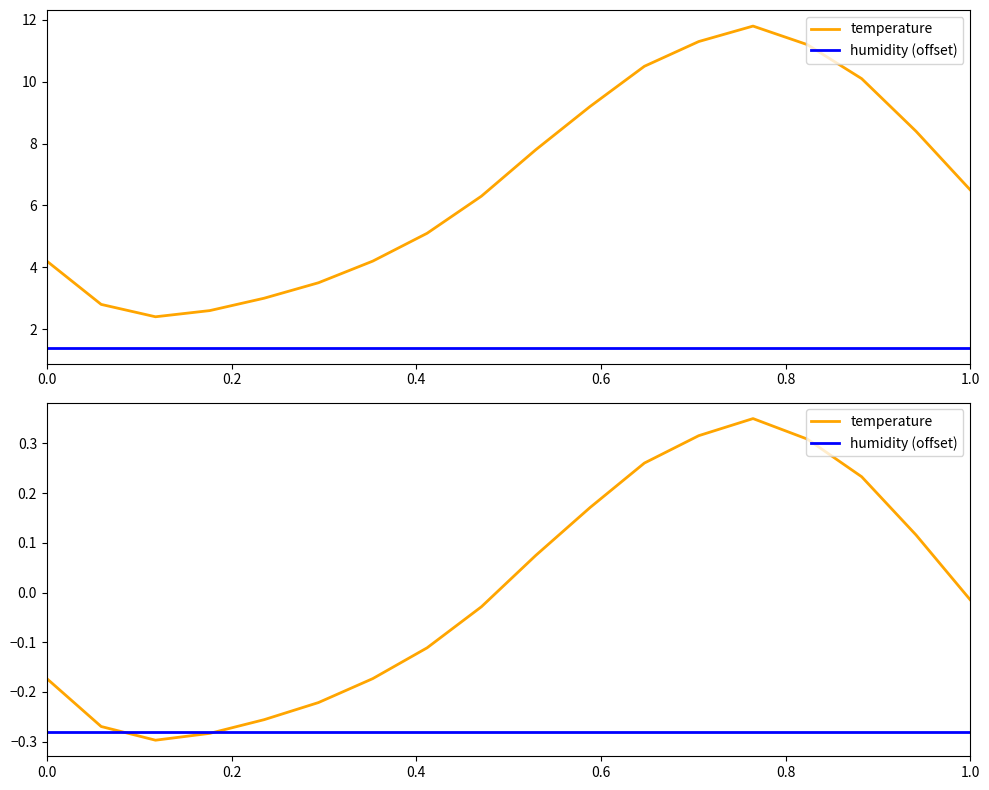

Which series has the largest range (max minus min)?

temperature